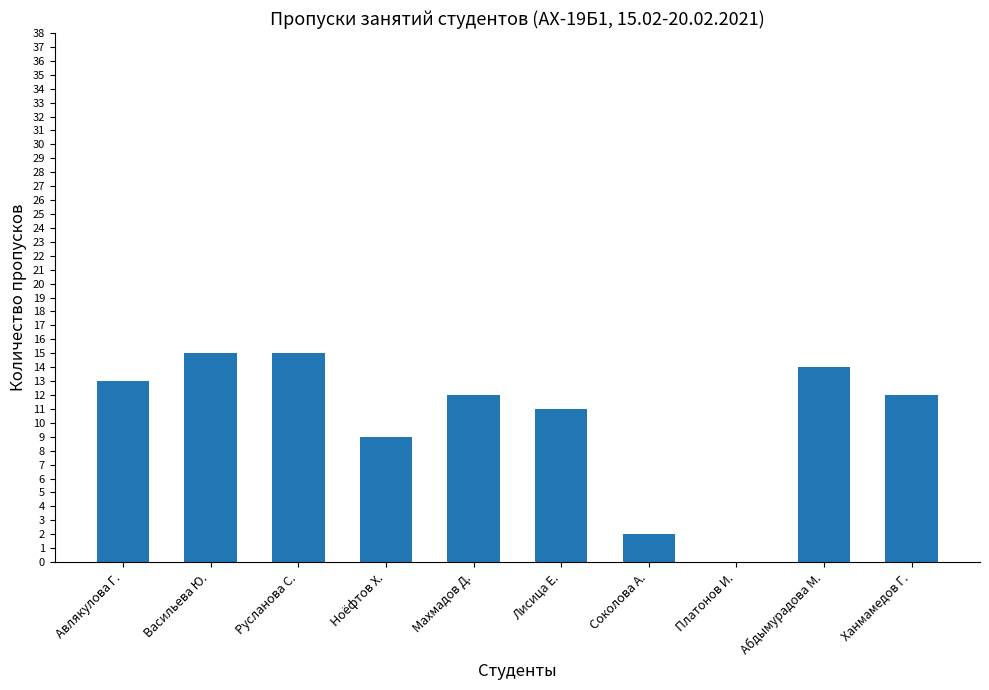

At which label is the value closest to 7?

Ноёфтов Х.